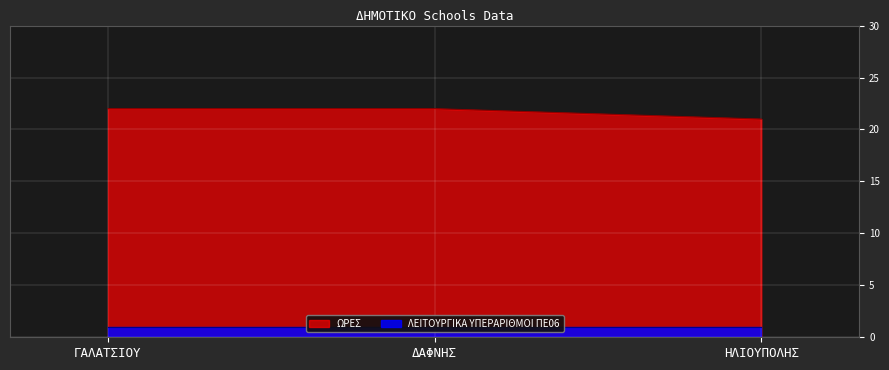

Rank the categories by value from highest to lowest.

ΓΑΛΑΤΣΙΟΥ, ΔΑΦΝΗΣ, ΗΛΙΟΥΠΟΛΗΣ